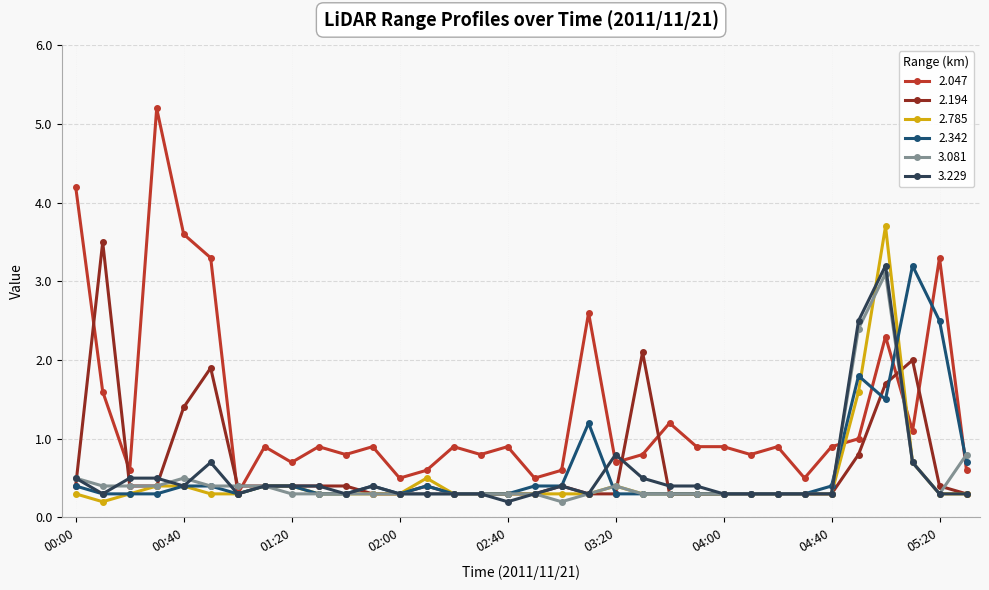

Which series has the largest range (max minus min)?

2.047